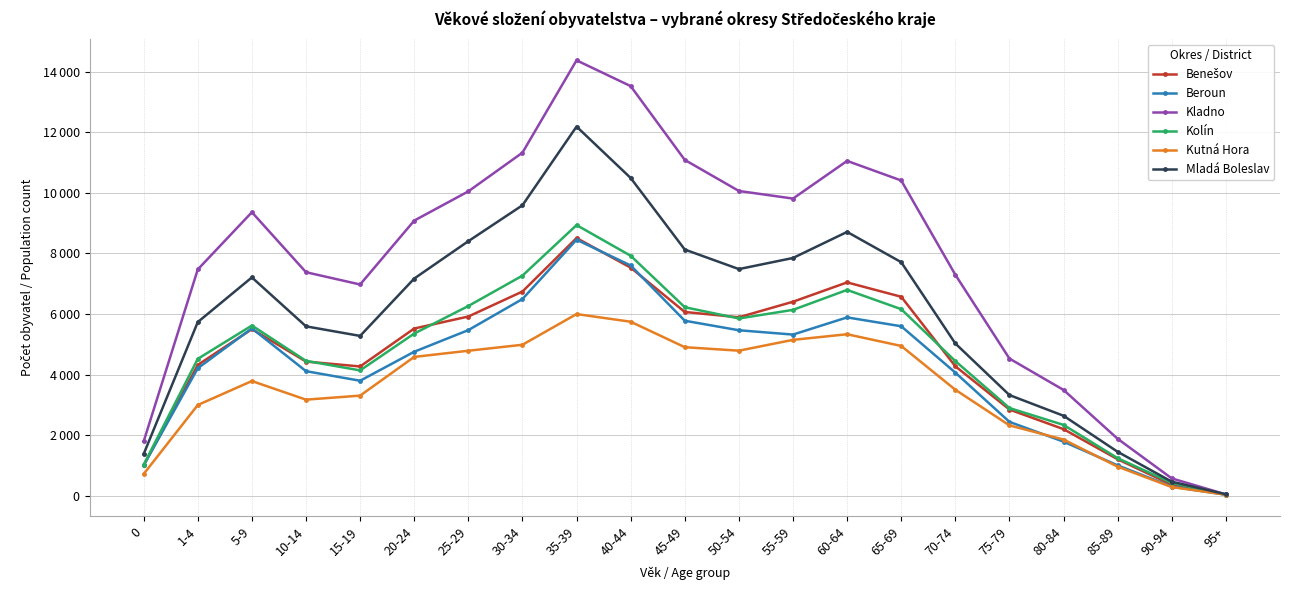

True or false: Kutná Hora and Kolín intersect in this chart.

False